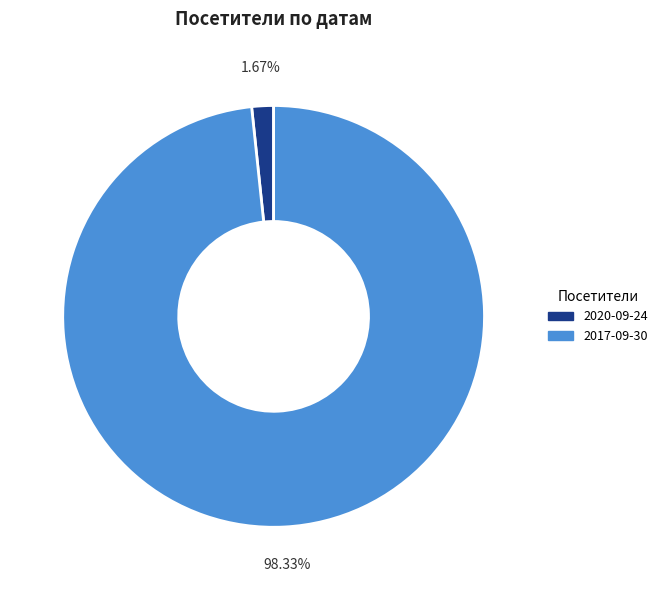

What is the total percentage of 2017-09-30 and 2020-09-24?

100.0%